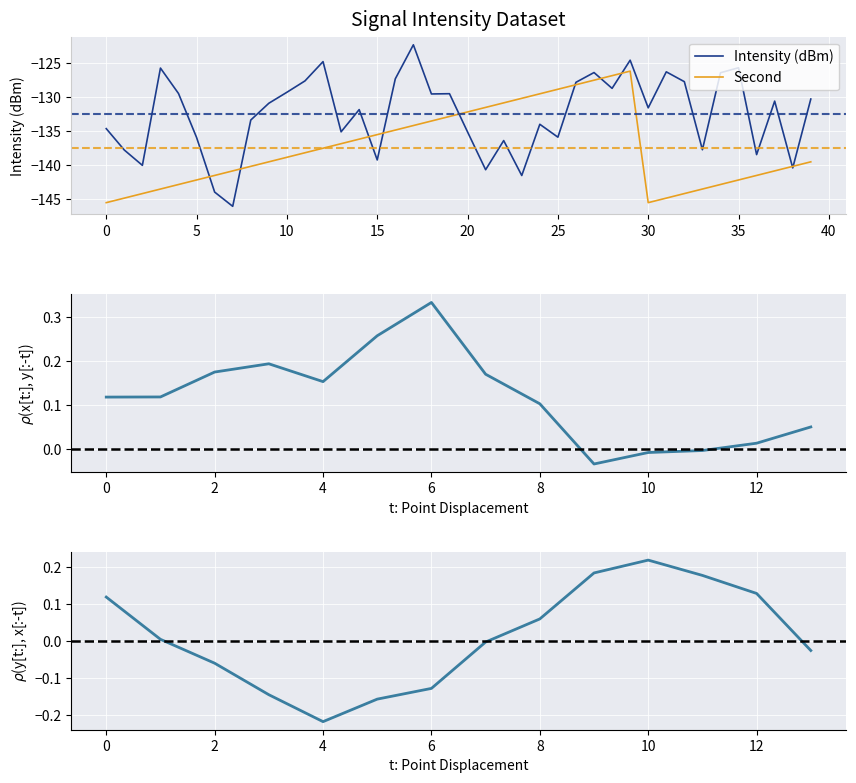

Which series changed the most between 22 and 38?

second